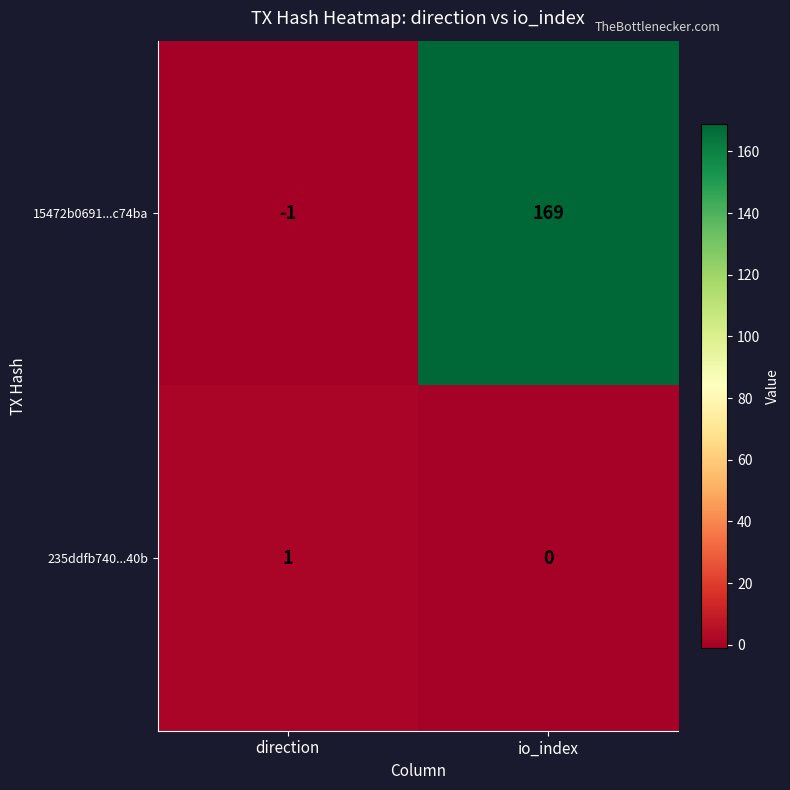

At how many categories does at least one series exceed 7?

1